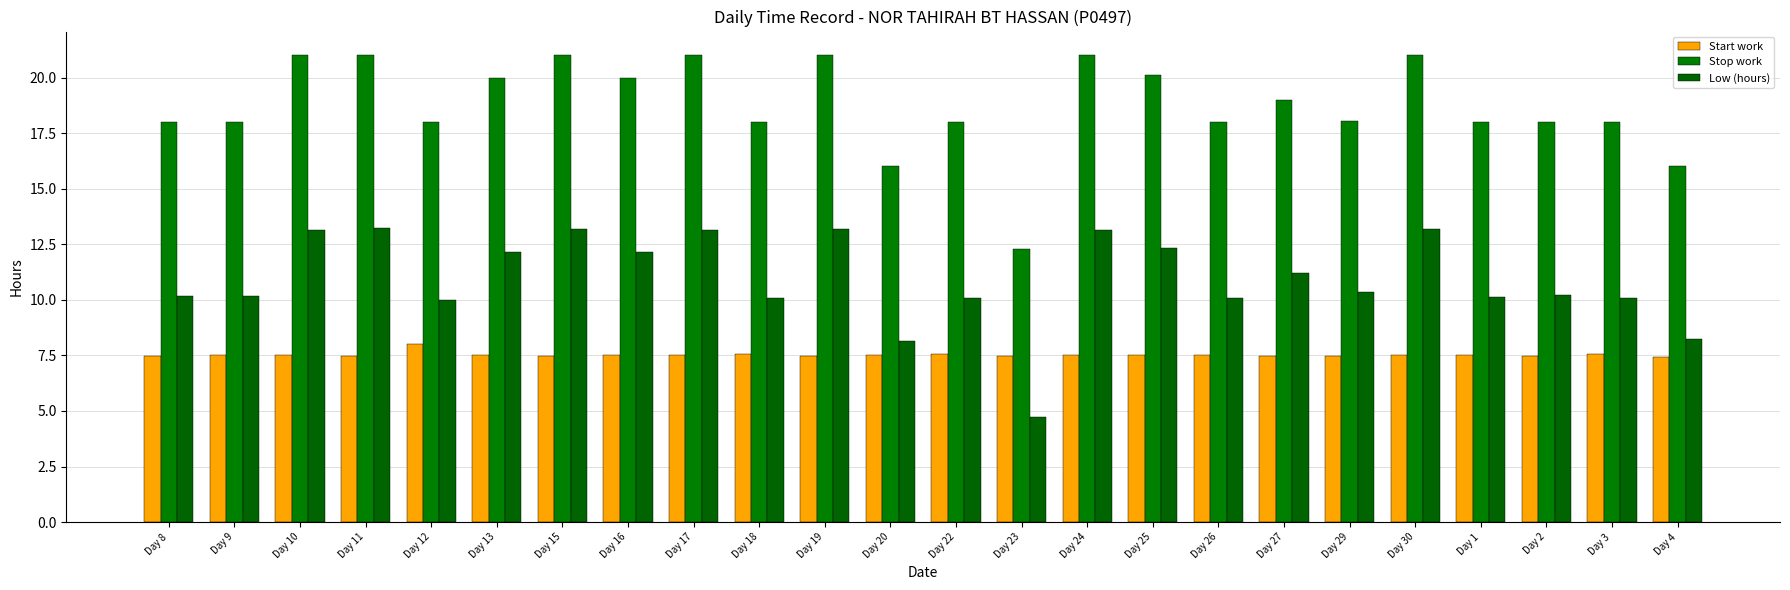

What is the label of the 16th bar from the left?

Day 25